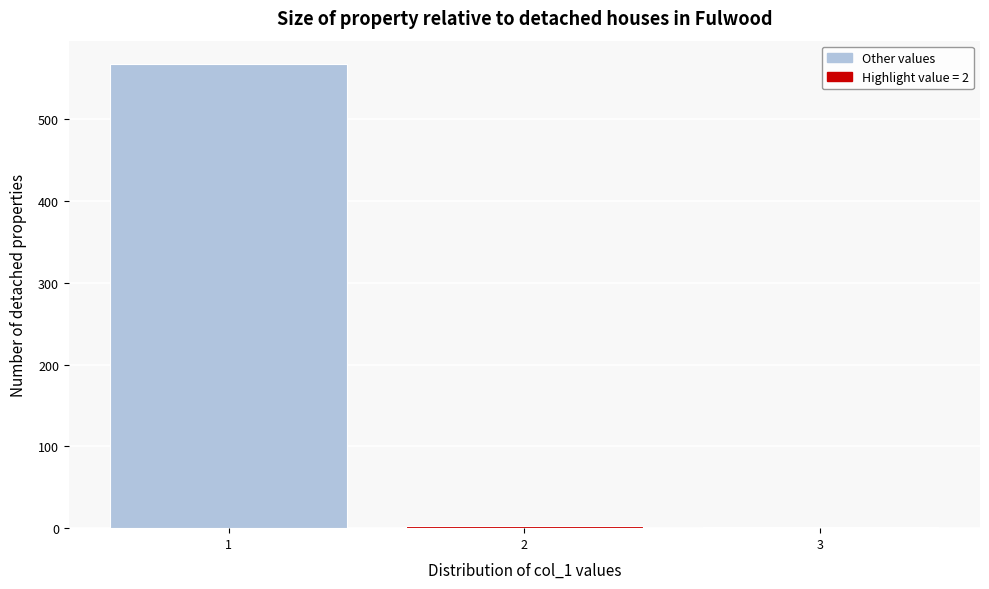

Over which range of the x-axis is the bar tallest?

0.5 to 1.5